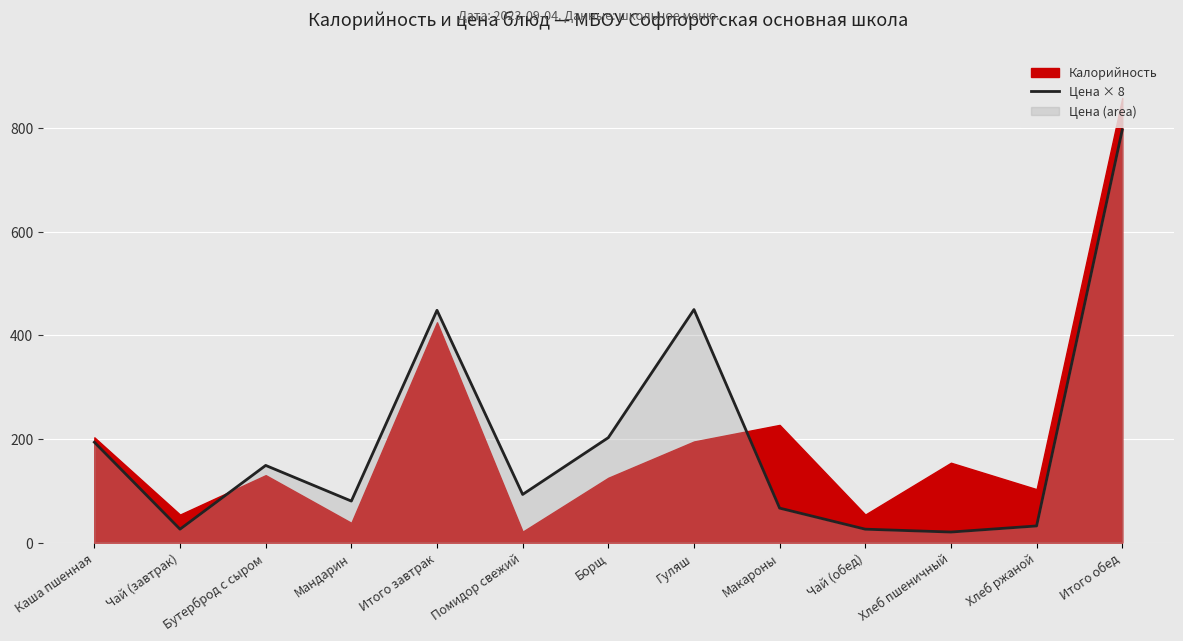

Reading left to right, transcribe all the data shown in this chart.

193.6	25.8	148.8	80.0	448.2	92.8	202.4	449.6	66.4	25.8	20.2	32.0	796.4